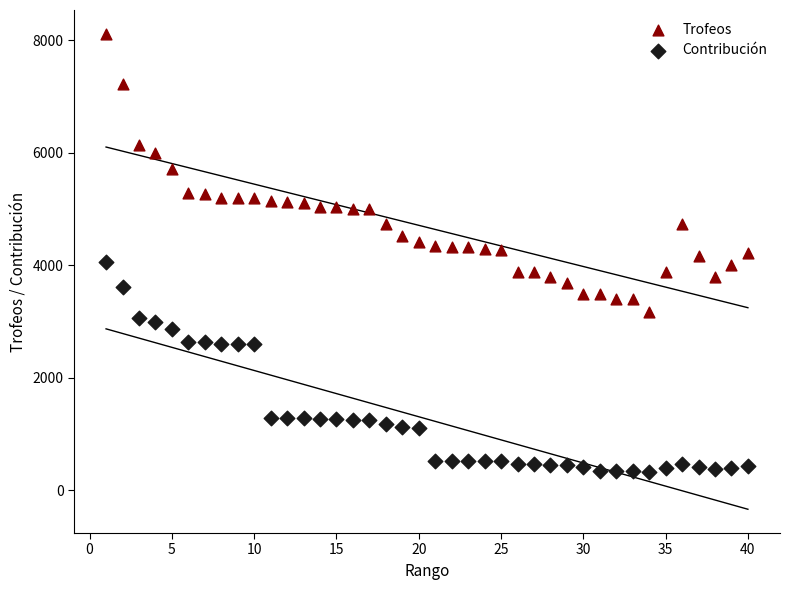

Which series has the widest spread of Y values?

Trofeos